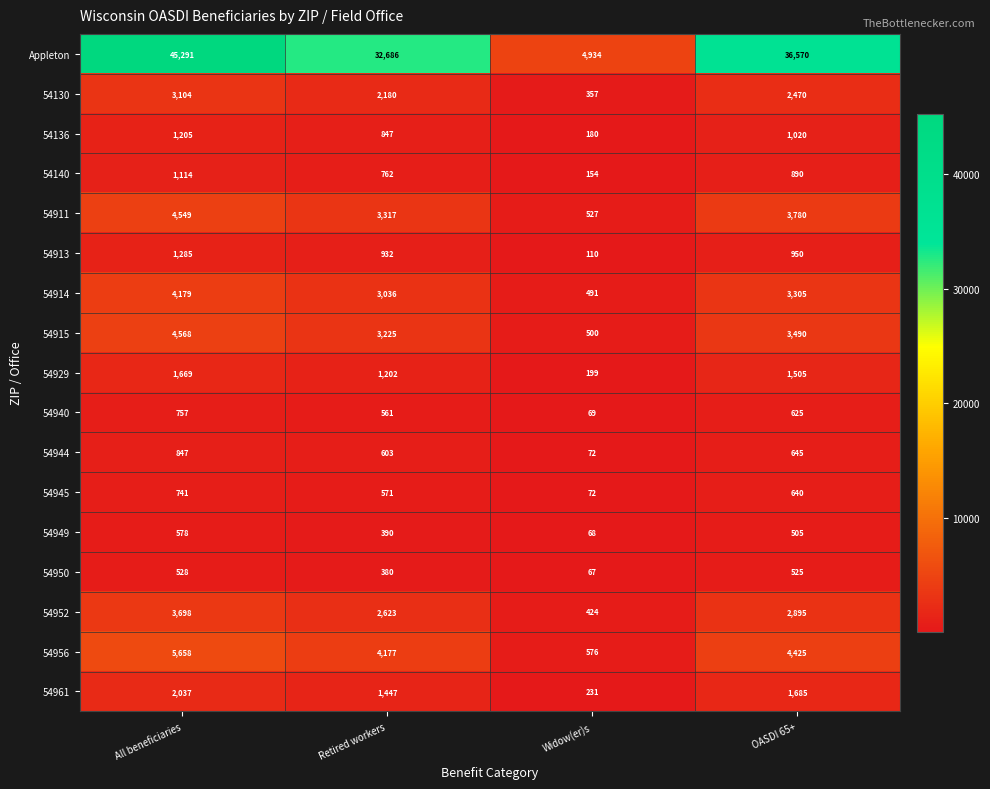

Which series has the largest total across all categories?

Appleton